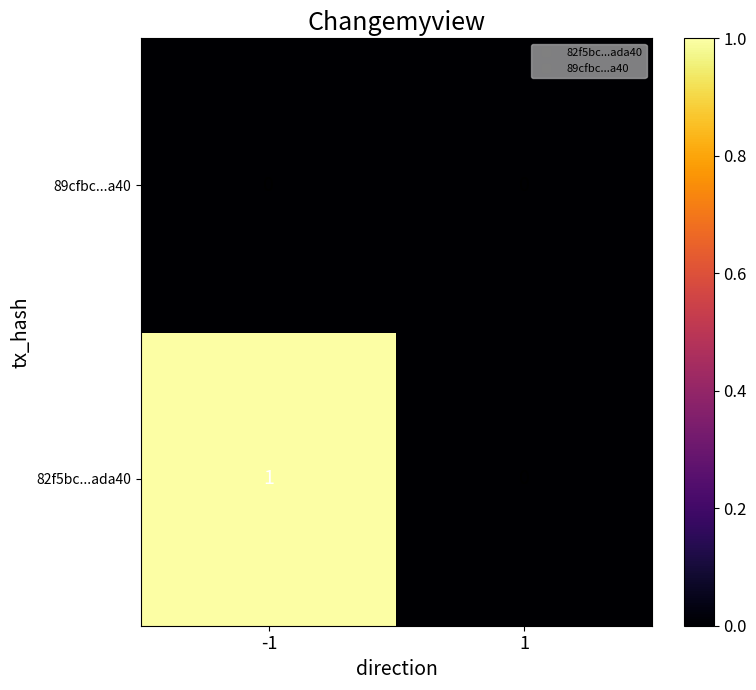

Rank the series by their average value, from highest to lowest.

82f5bc...ada40, 89cfbc...a40